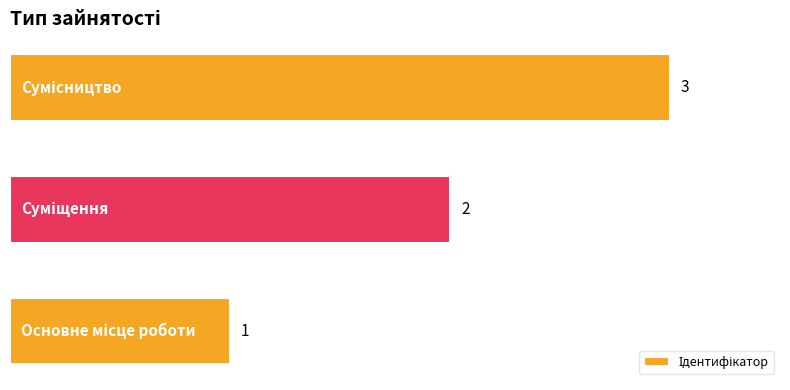

What is the sum of all values?

6